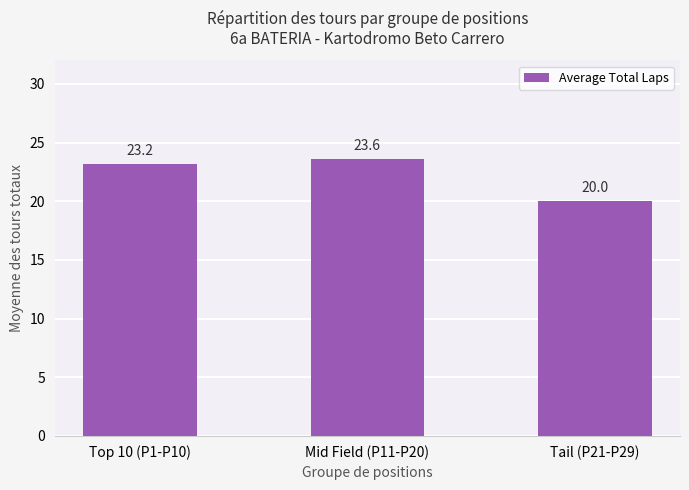

Is it true that the value at Tail (P21-P29) is 30.3?

False